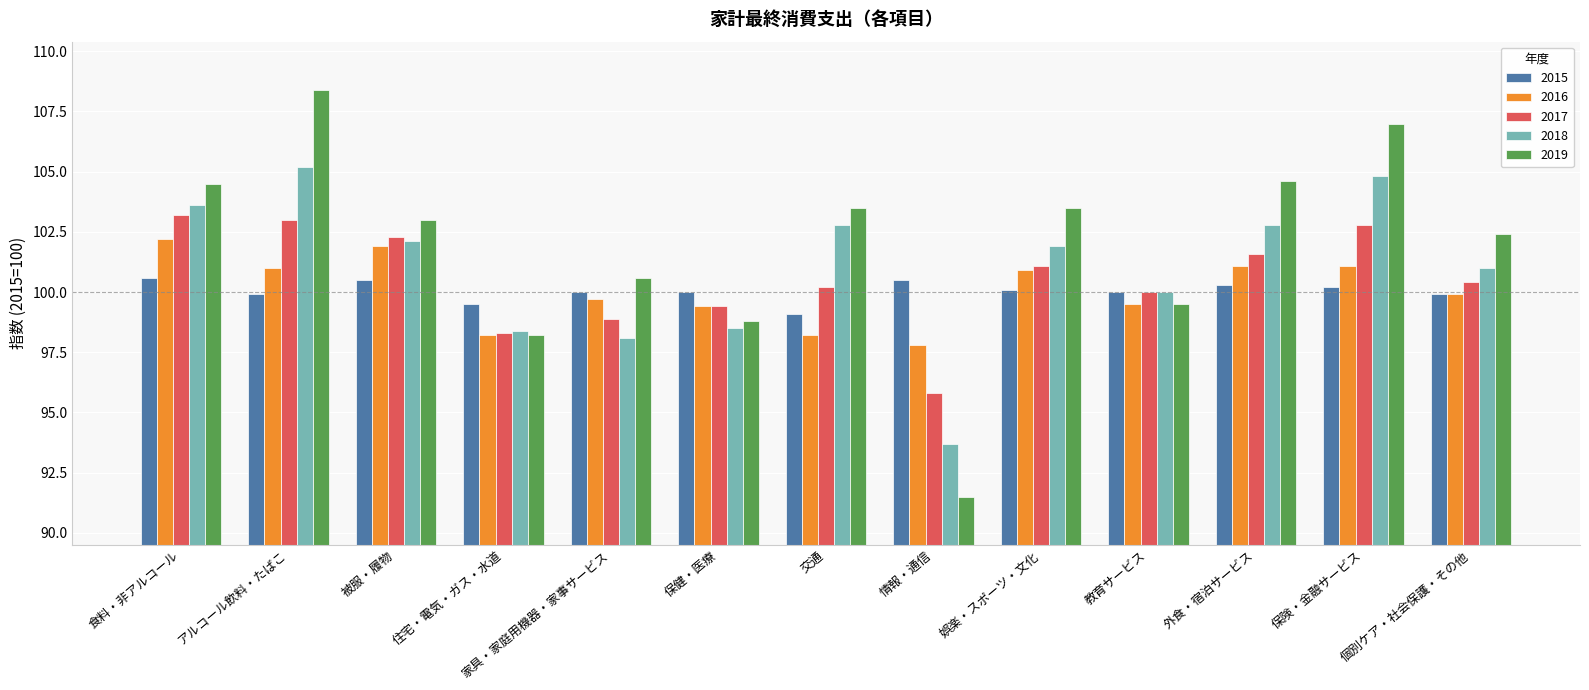

Reading right to left, extract all data points from this chart.

2015: 99.9	100.2	100.3	100.0	100.1	100.5	99.1	100.0	100.0	99.5	100.5	99.9	100.6
2016: 99.9	101.1	101.1	99.5	100.9	97.8	98.2	99.4	99.7	98.2	101.9	101.0	102.2
2017: 100.4	102.8	101.6	100.0	101.1	95.8	100.2	99.4	98.9	98.3	102.3	103.0	103.2
2018: 101.0	104.8	102.8	100.0	101.9	93.7	102.8	98.5	98.1	98.4	102.1	105.2	103.6
2019: 102.4	107.0	104.6	99.5	103.5	91.5	103.5	98.8	100.6	98.2	103.0	108.4	104.5